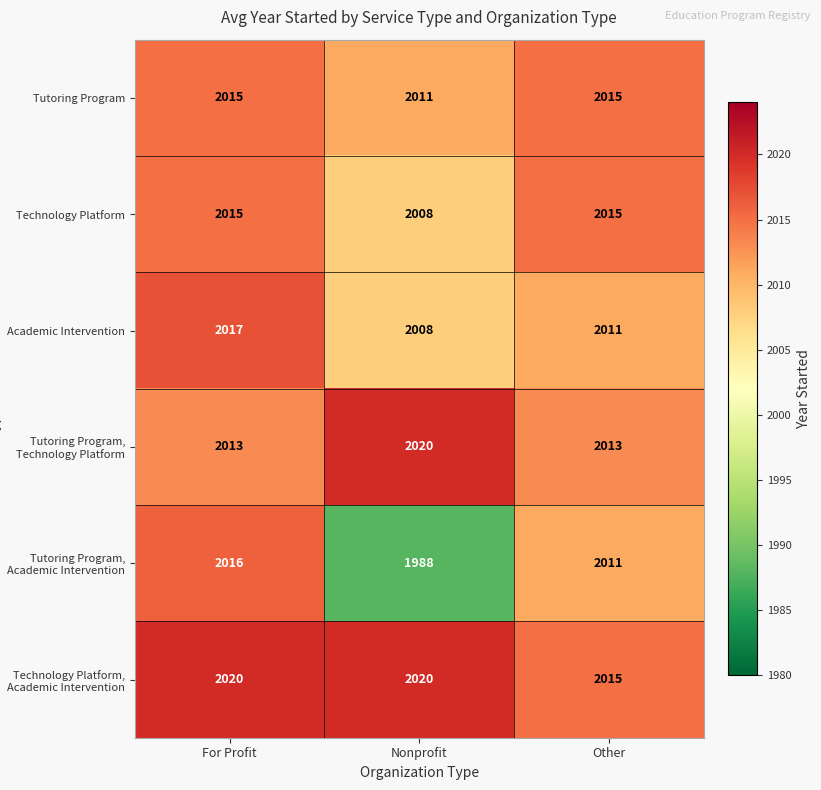

Reading right to left, list all the values displayed in this chart.

Tutoring Program: Other=2015	Nonprofit=2011	For Profit=2015
Technology Platform: Other=2015	Nonprofit=2008	For Profit=2015
Academic Intervention: Other=2011	Nonprofit=2008	For Profit=2017
Tutoring Program, Technology Platform: Other=2013	Nonprofit=2020	For Profit=2013
Tutoring Program, Academic Intervention: Other=2011	Nonprofit=1988	For Profit=2016
Technology Platform, Academic Intervention: Other=2015	Nonprofit=2020	For Profit=2020